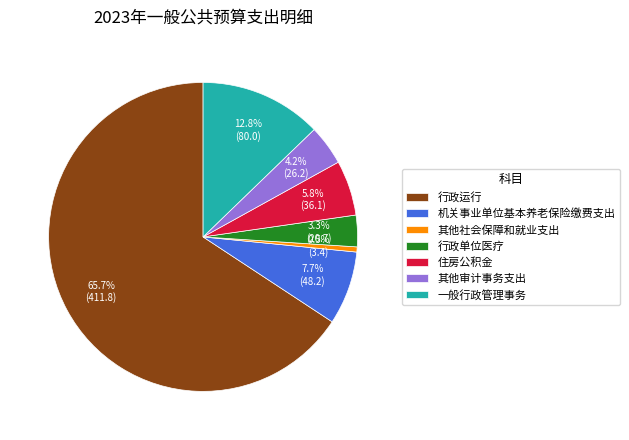

What percentage is the 机关事业单位基本养老保险缴费支出 slice, to the nearest percent?

8%